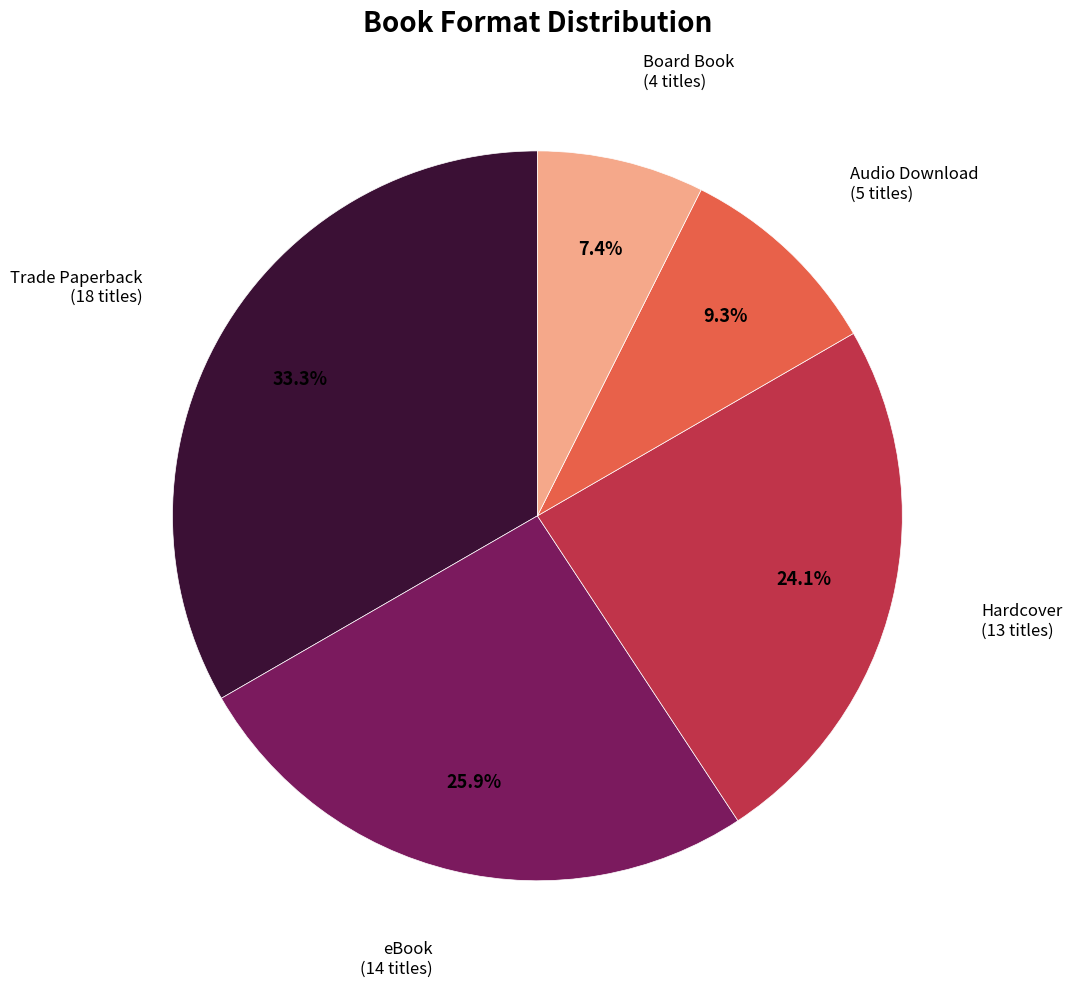

Is there a majority slice in this chart?

No